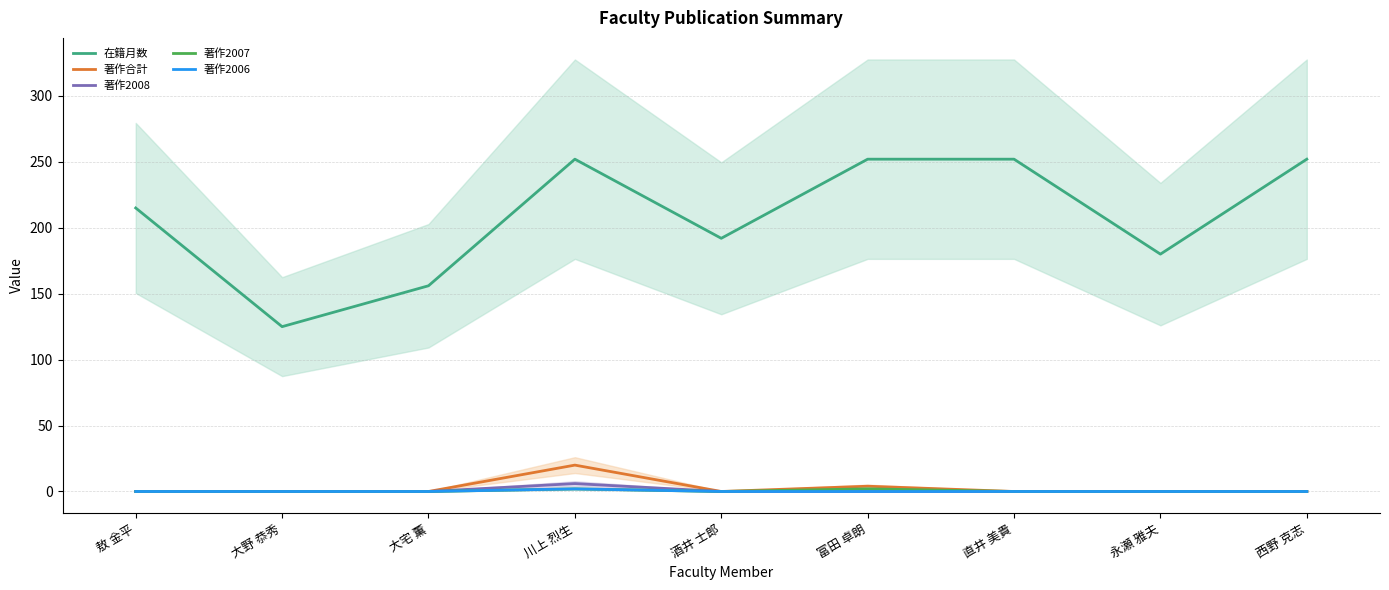

What is the label of the 6th point from the left?

富田 卓朗